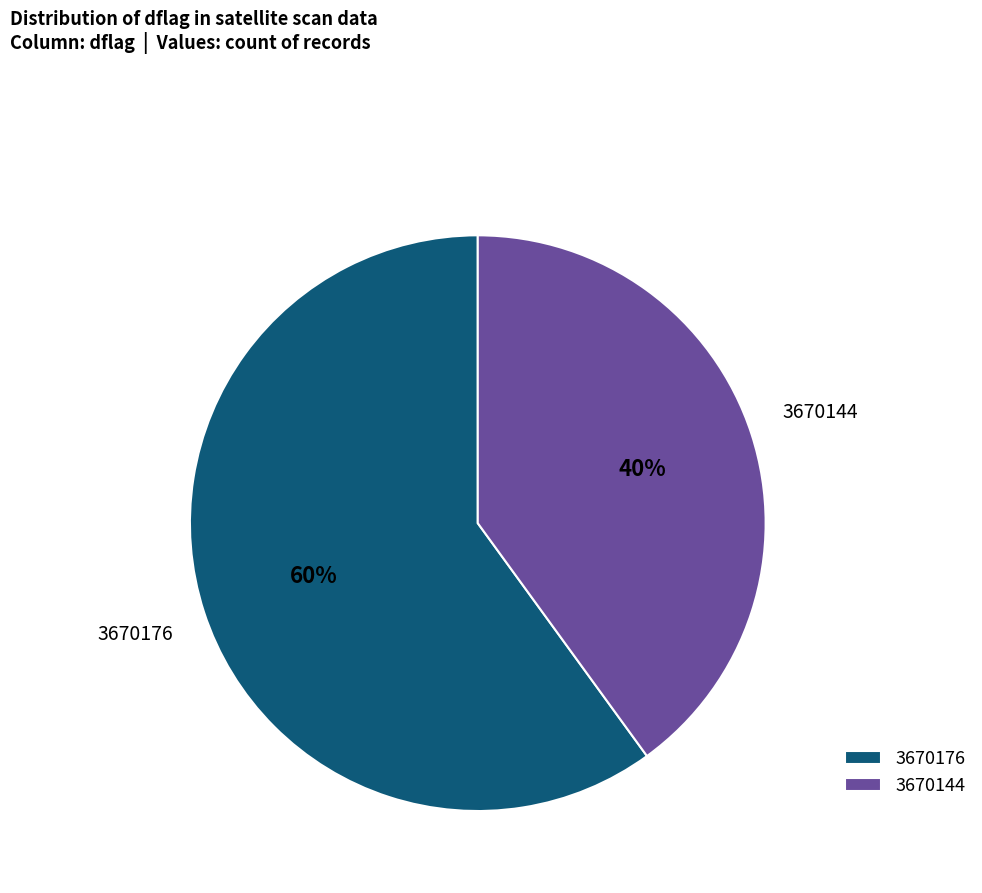

To the nearest percent, what is the average slice percentage?

50%